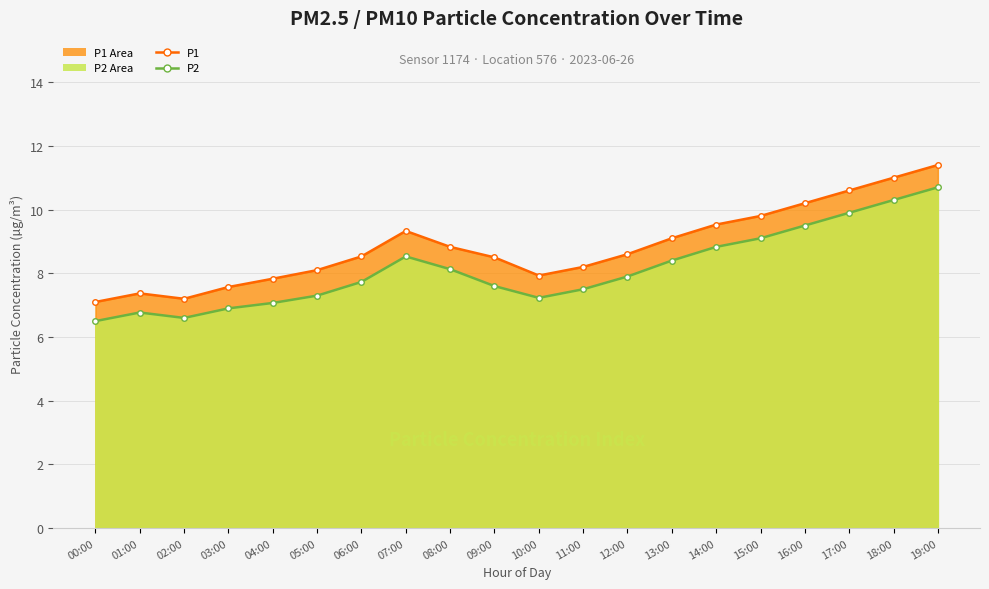

Which series has the largest range (max minus min)?

P1 line